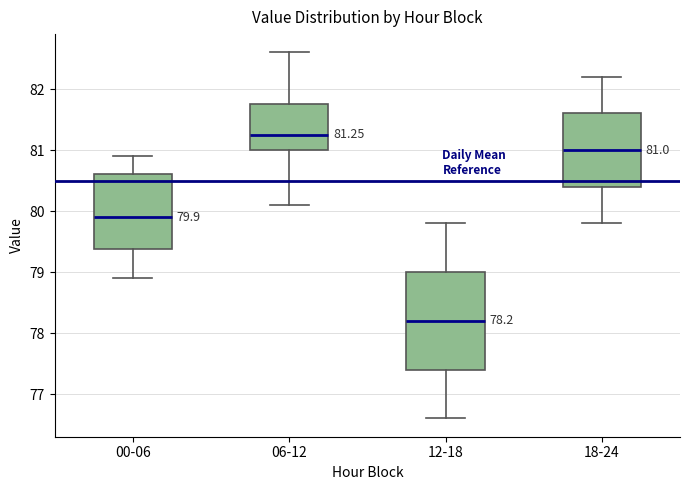

Comparing the boxes themselves (not the whiskers), which one is the tallest?

12-18